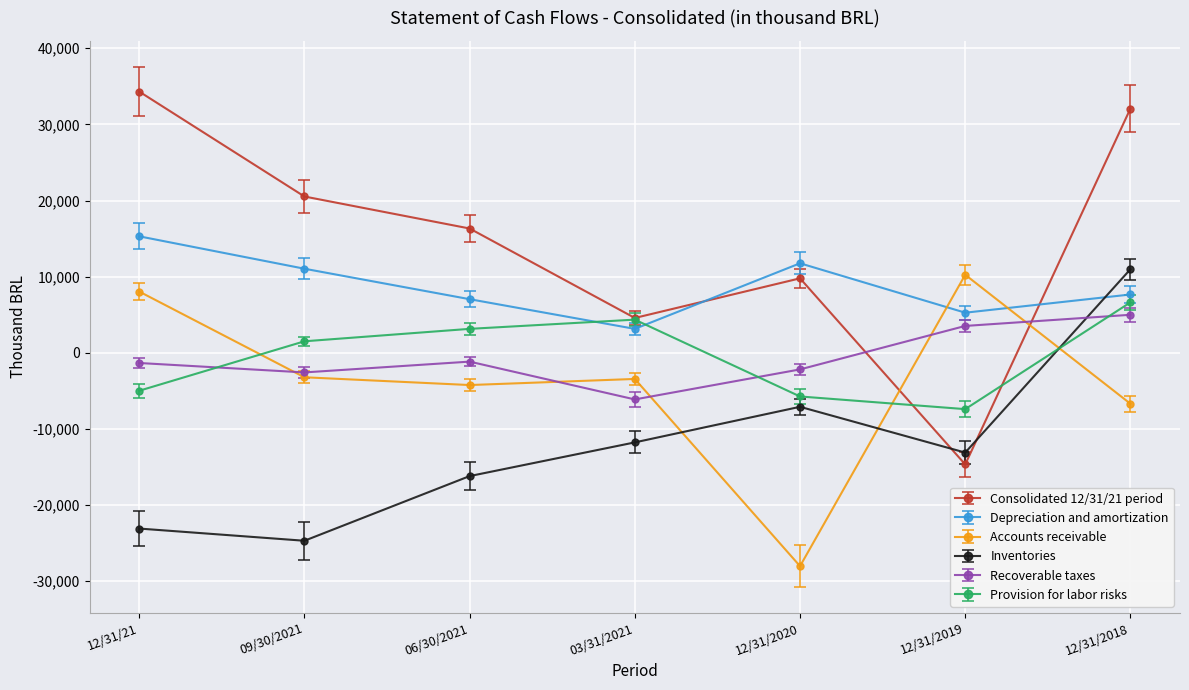

What is the sum of all Consolidated 12/31/21 period values?

102953